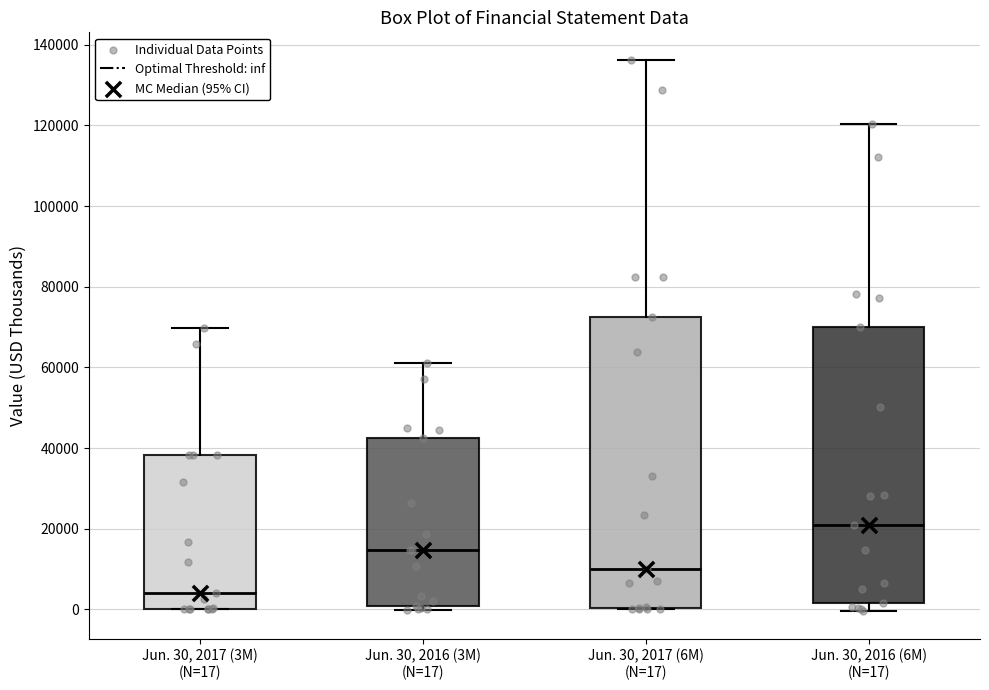

Which box's median line is the highest?

Jun. 30, 2016 (6M) (N=17)